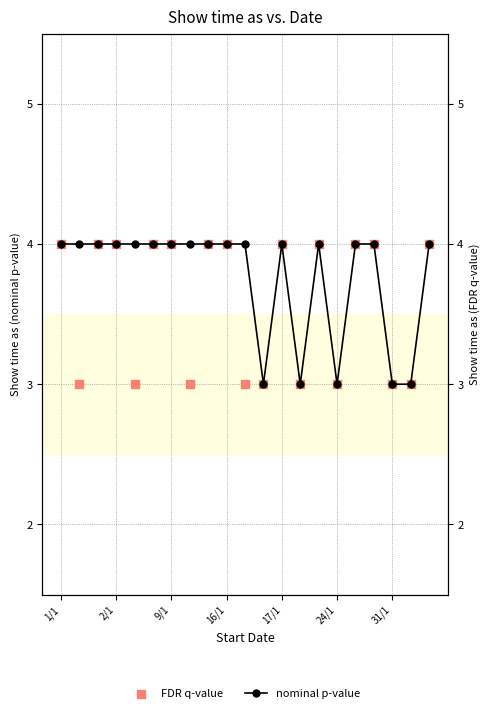

What is the total value across all series at 1/1?

8